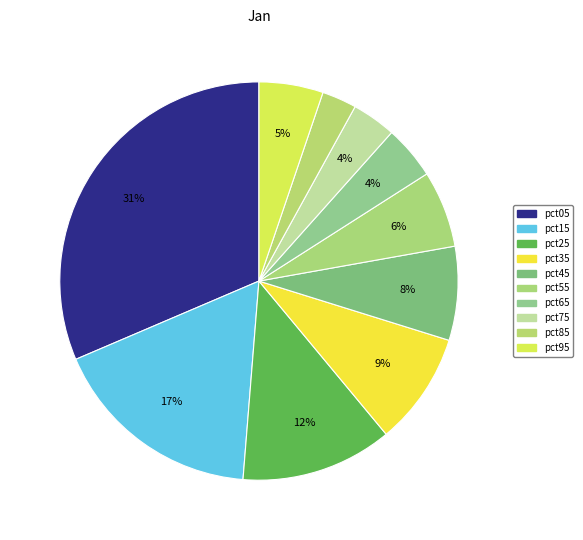

To the nearest percent, what is the difference between the pct55 and pct85 slice percentages?

3%